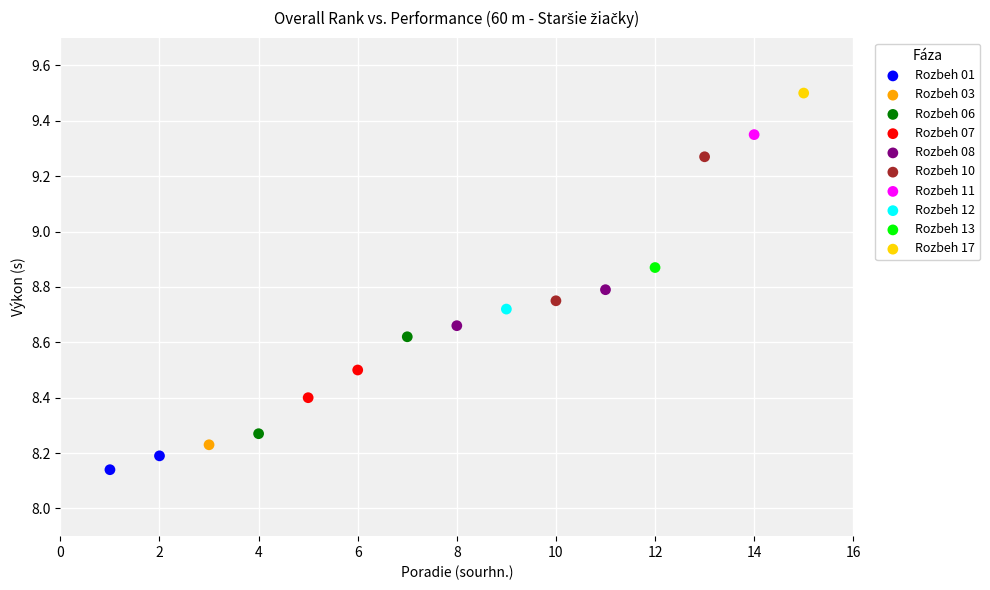

Which series reaches the maximum Y coordinate?

Rozbeh 17